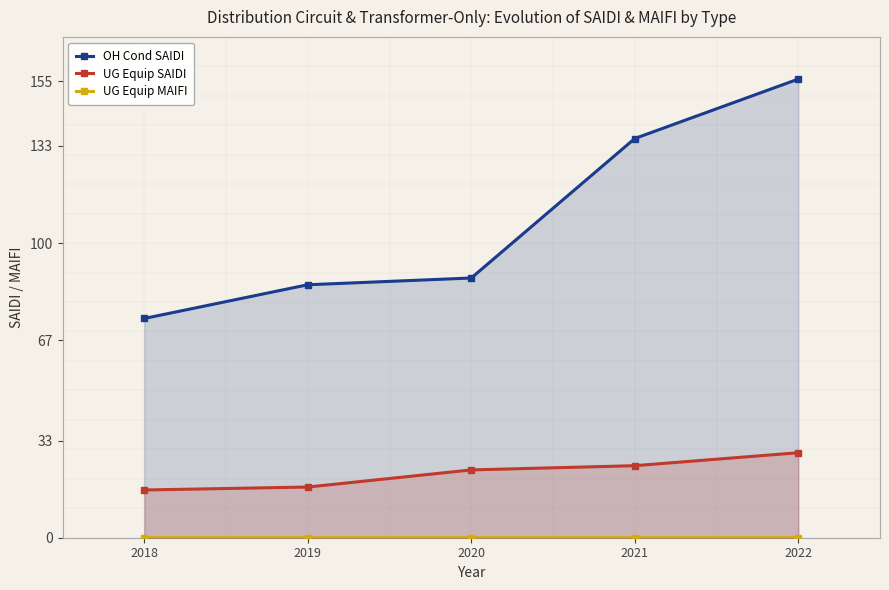

True or false: OH Cond SAIDI has a value of 155.7 at 2022.

True